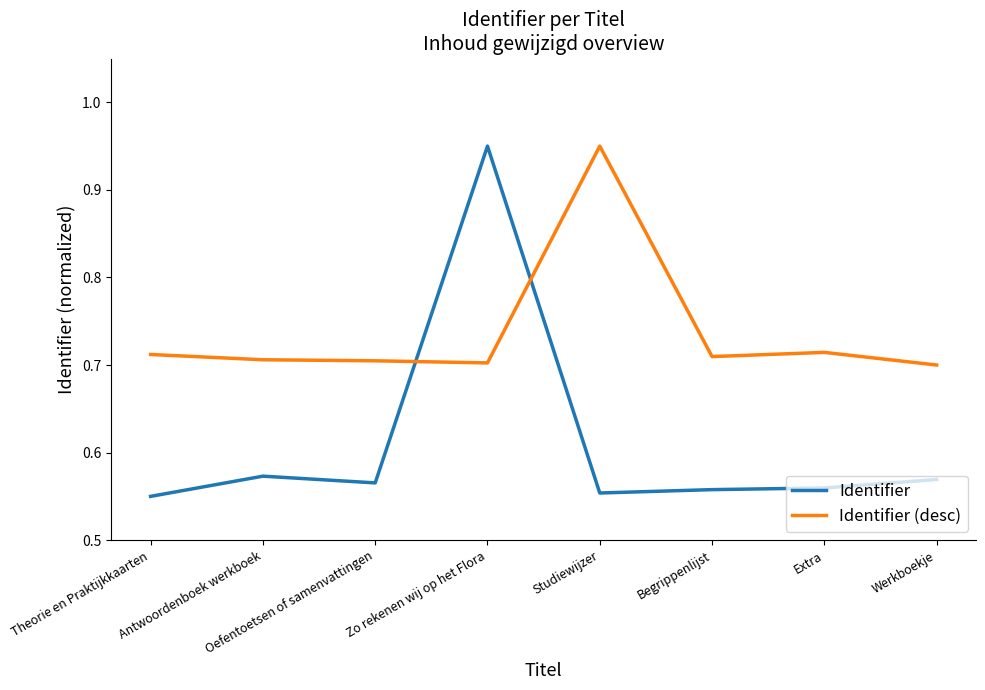

The Identifier series shows 0.7 at Extra. True or false?

False